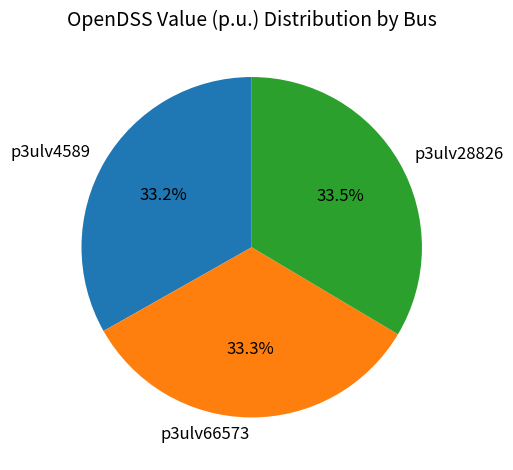

Is there any slice that represents more than half of the pie?

No